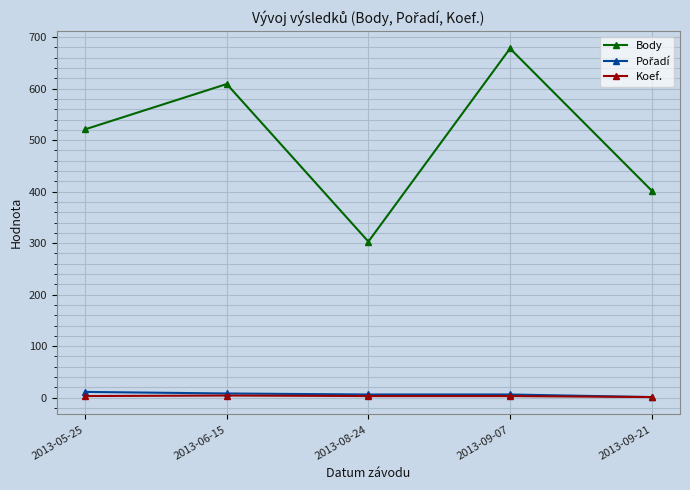

What is the greatest value displayed?

678